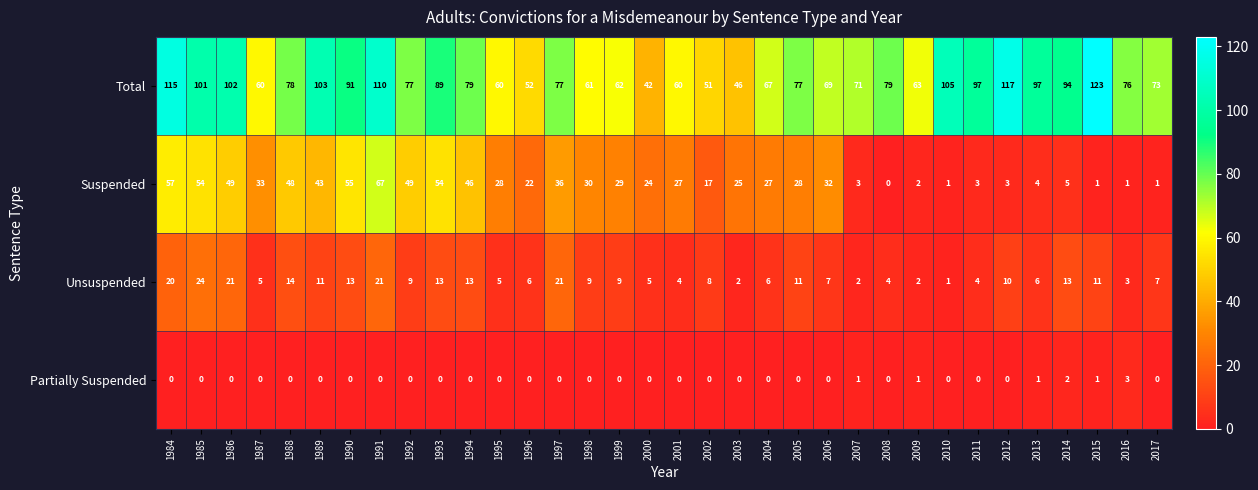

At which category is the sum across all series the highest?

1991